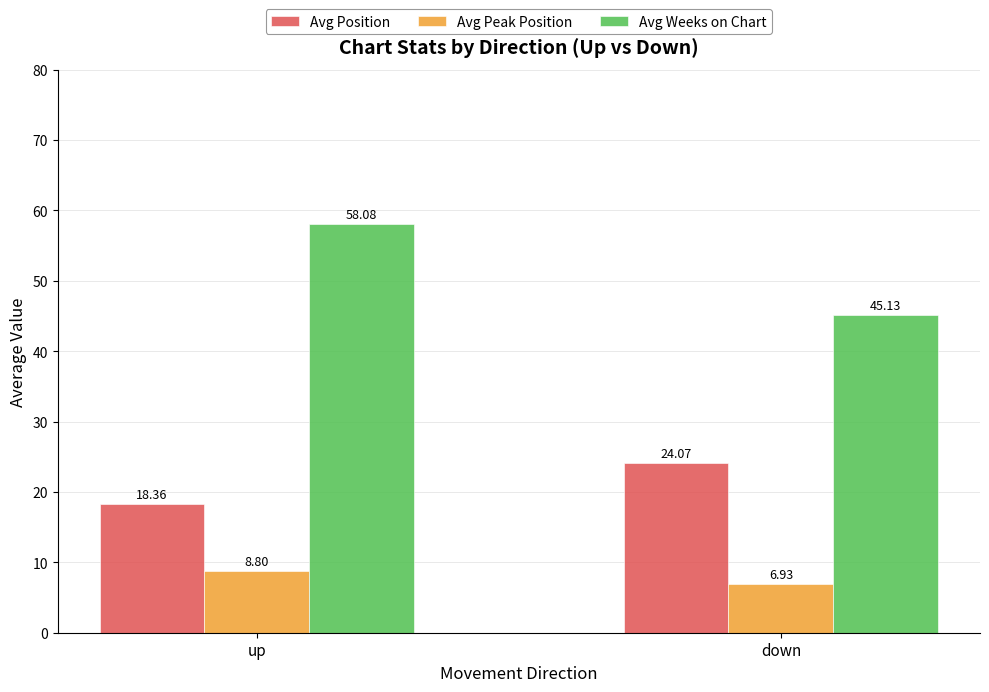

Is the value of Avg Peak Position at up greater than the value of Avg Weeks on Chart at up?

No